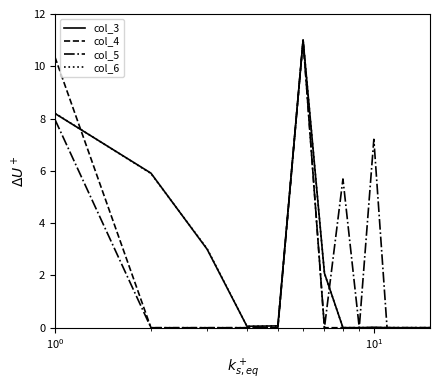

What is the highest value of the col_3 series?

11.0